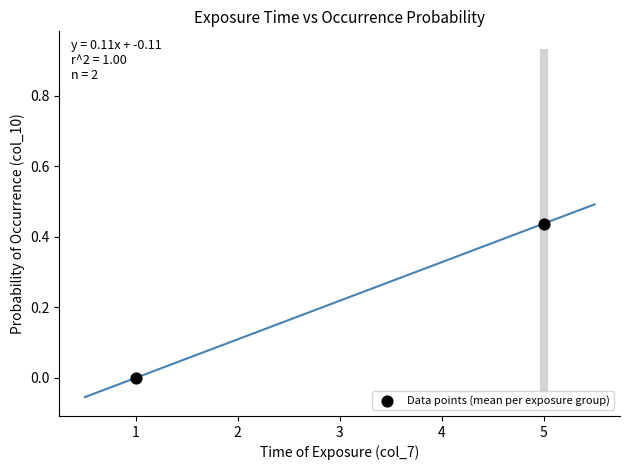

What is the range of X values (max minus min)?

4.0